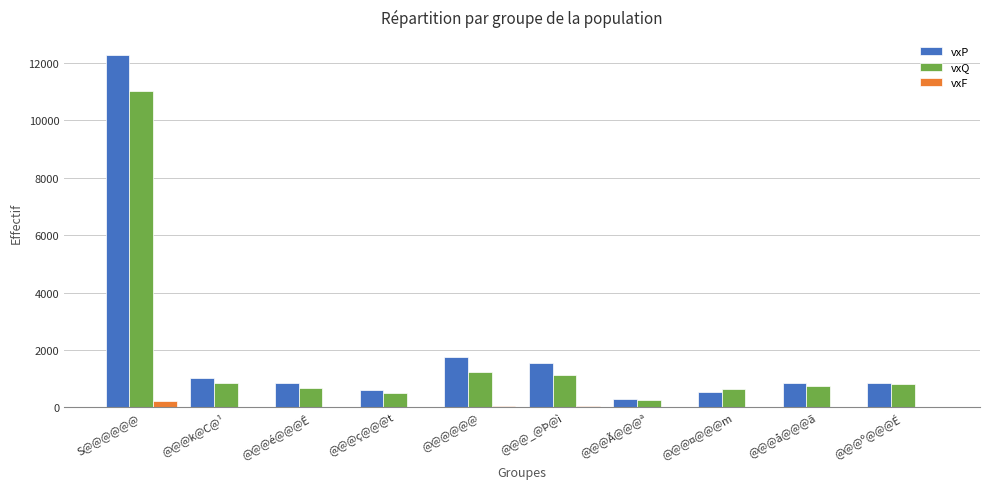

What is the maximum value shown in the chart?

12296